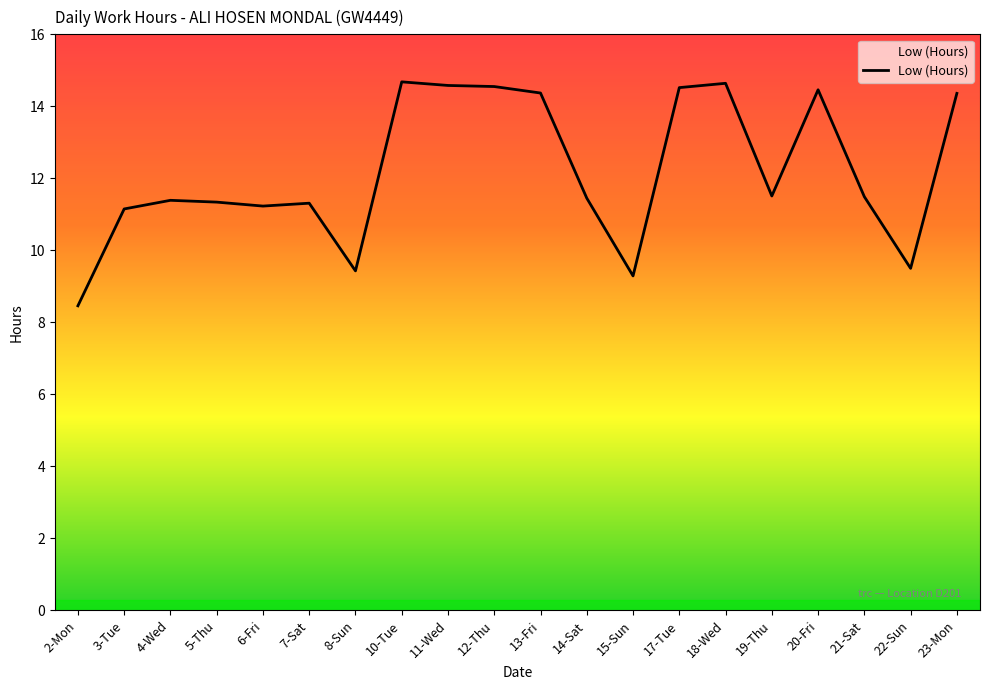

What is the difference between the maximum and minimum values?

6.2